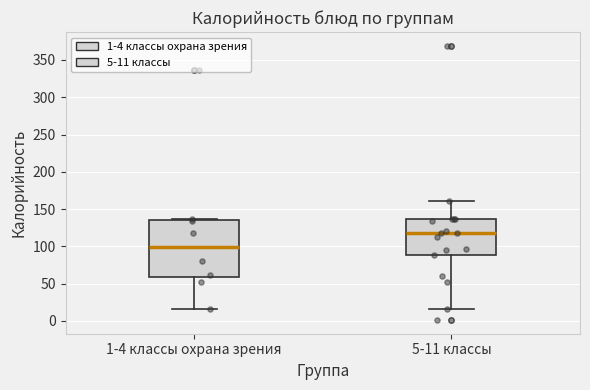

Which box is the tallest, from its lower edge to its upper edge?

1-4 классы охрана зрения